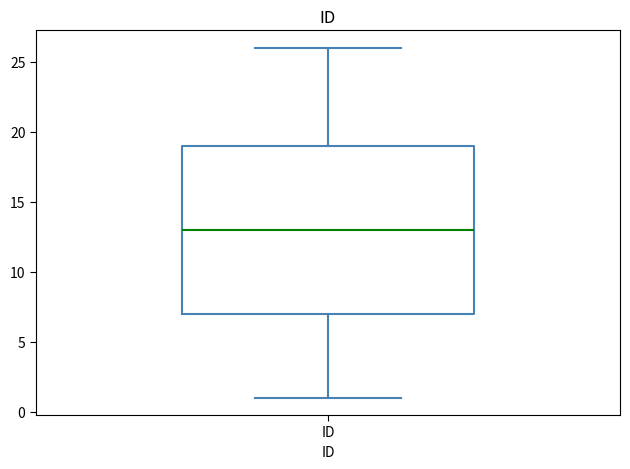

Transcribe this box plot: give where the median line is, the range the box spans, and where the two whiskers end, as read against the y-axis. The values are not printed on the chart, so give them approximately, as read against the axis.

median 13, box 7 to 19, whiskers 1 to 26